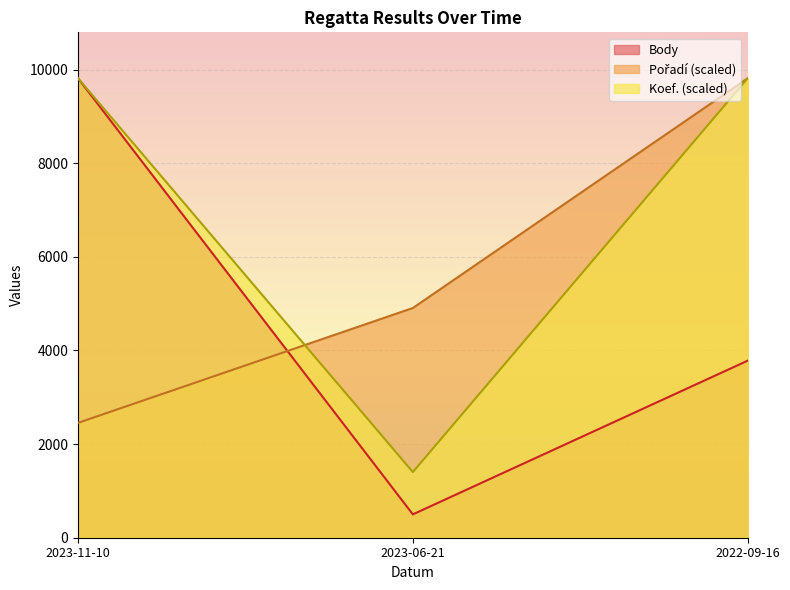

The value of Koef. at 2023-06-21 is 1402.0. True or false?

True